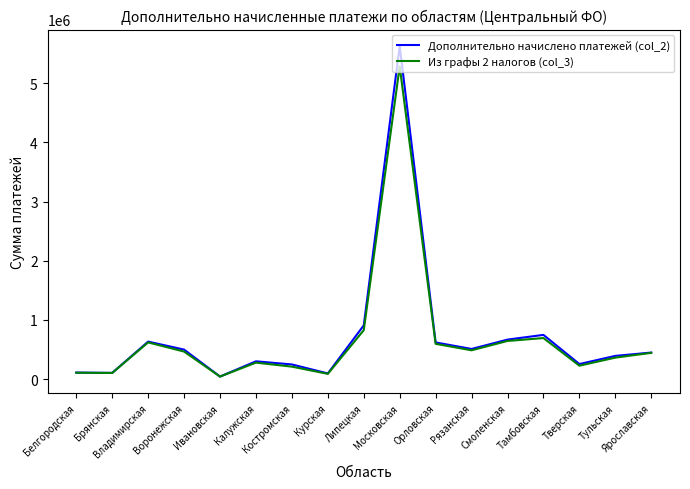

Rank the series by their maximum value, from lowest to highest.

Из графы 2 налогов (col_3), Дополнительно начислено платежей (col_2)